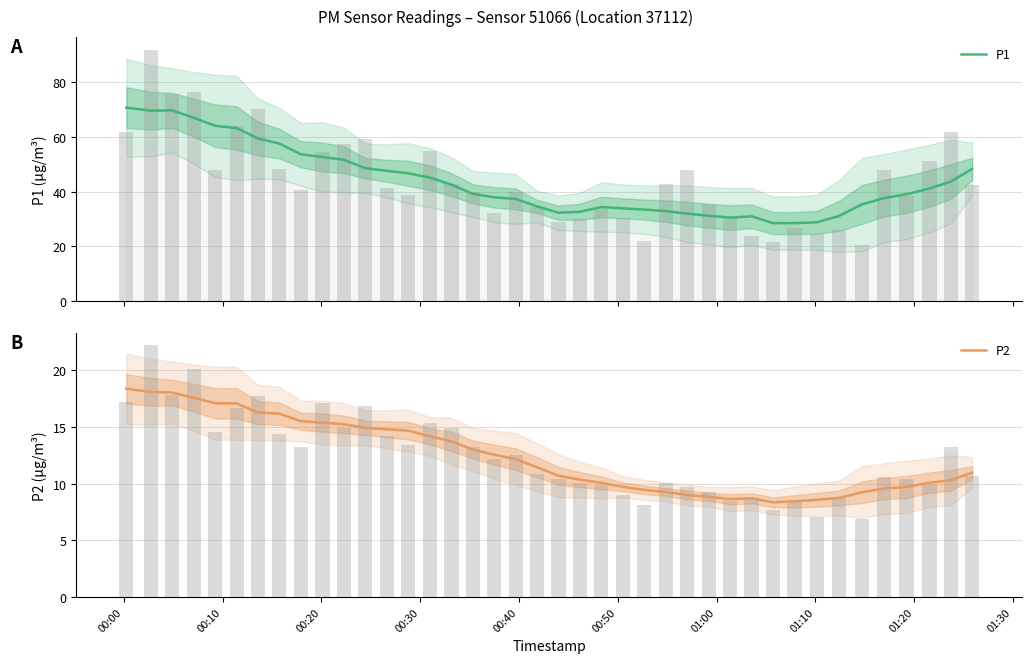

At which category is the sum across all series the highest?

00:00